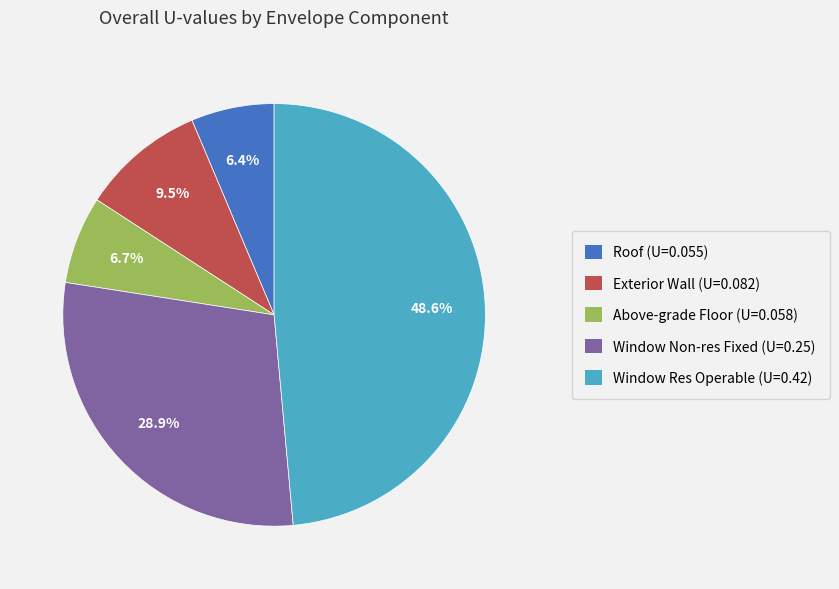

True or false: Window Res Operable (U=0.42) accounts for 39% of the total.

False